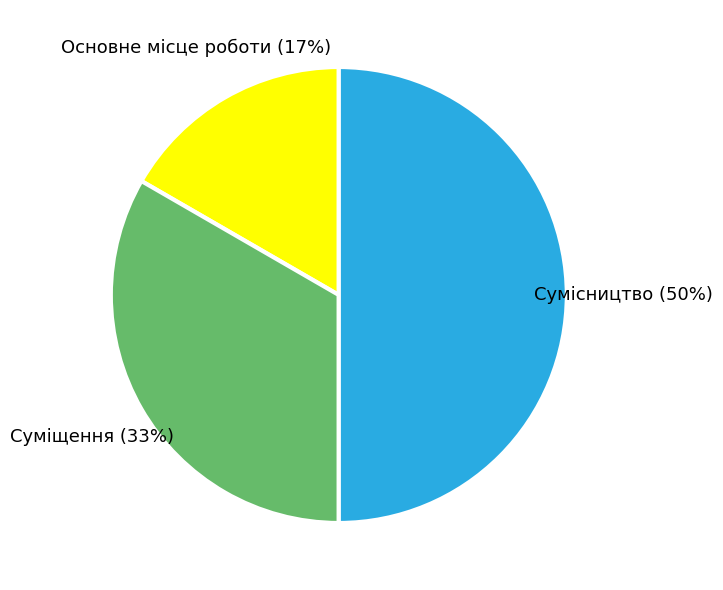

Do Основне місце роботи and Сумісництво together represent more than half of the pie?

Yes